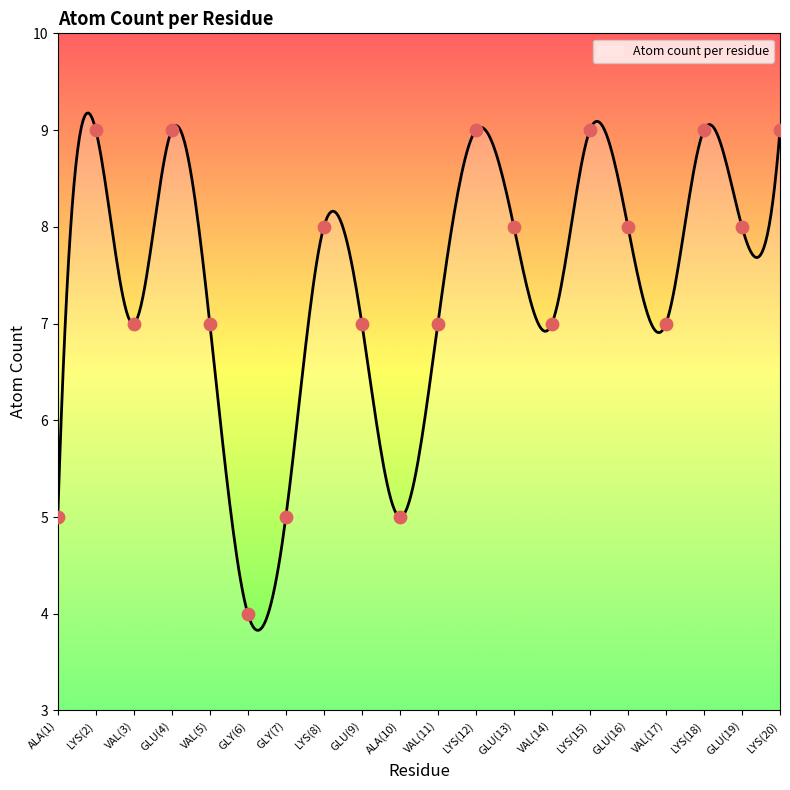

What is the smallest value displayed?

3.8